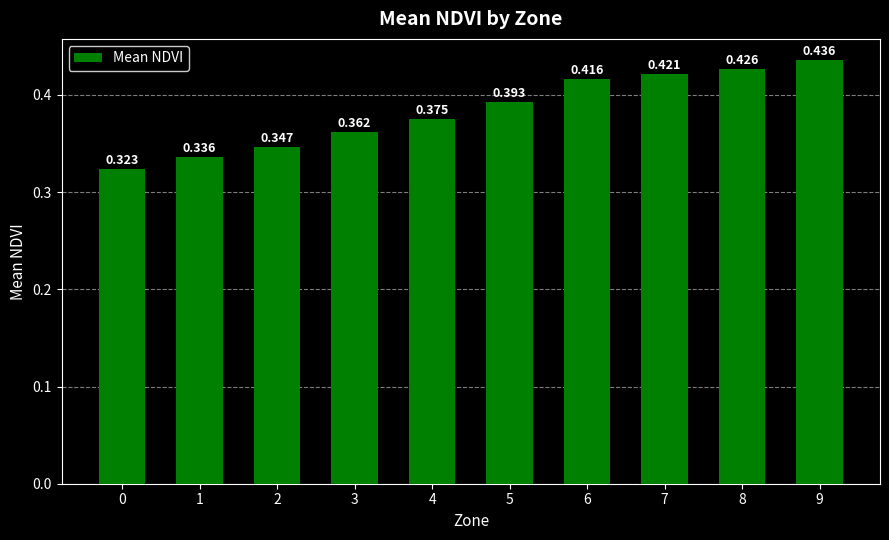

Reading right to left, what are all the values shown in this chart?

9=0.4	8=0.4	7=0.4	6=0.4	5=0.4	4=0.4	3=0.4	2=0.3	1=0.3	0=0.3